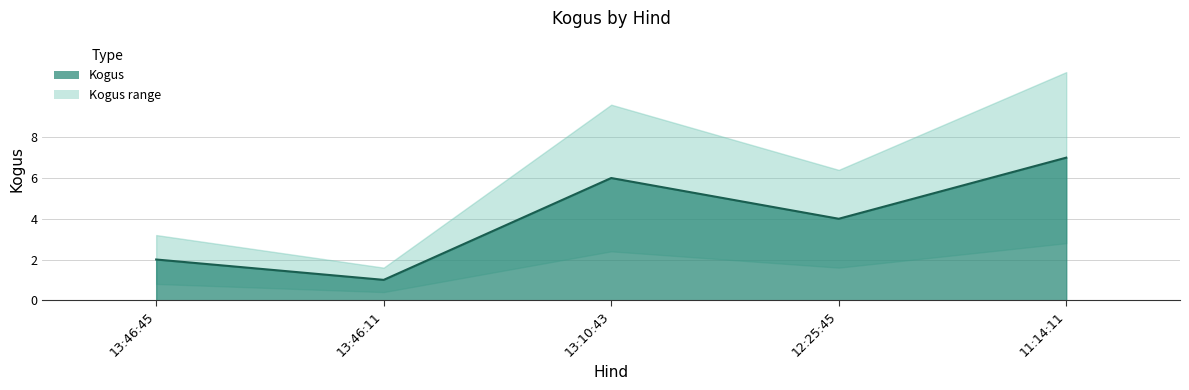

Reading right to left, list all the values displayed in this chart.

11:14:11=7	12:25:45=4	13:10:43=6	13:46:11=1	13:46:45=2